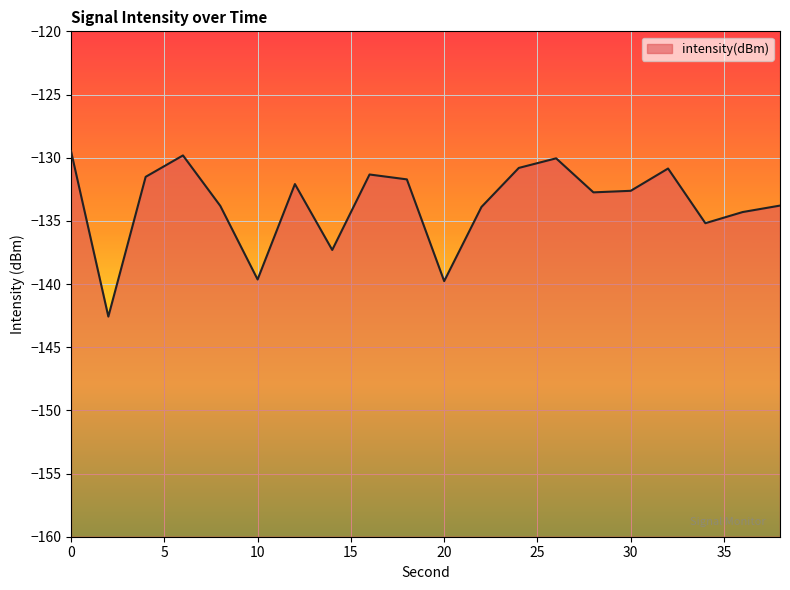

True or false: there are more than 2 points higher than both neighbors.

True